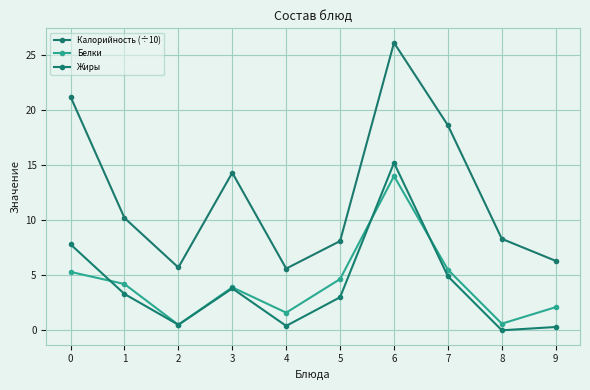

What is the difference between the Калорийность (÷10) values at 8 and 9?

2.0